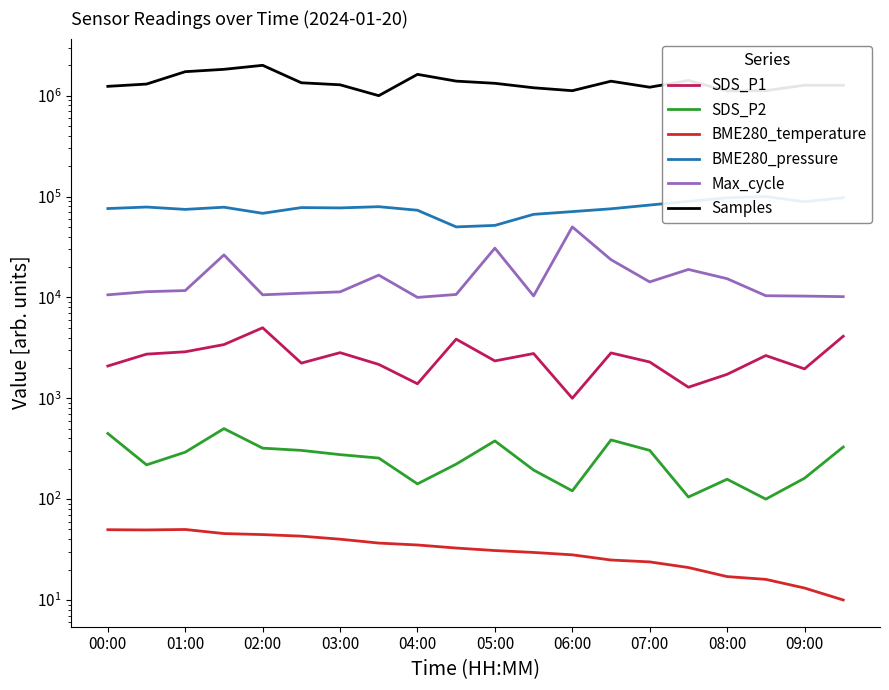

Where is BME280_temperature nearest to the value 30?

11